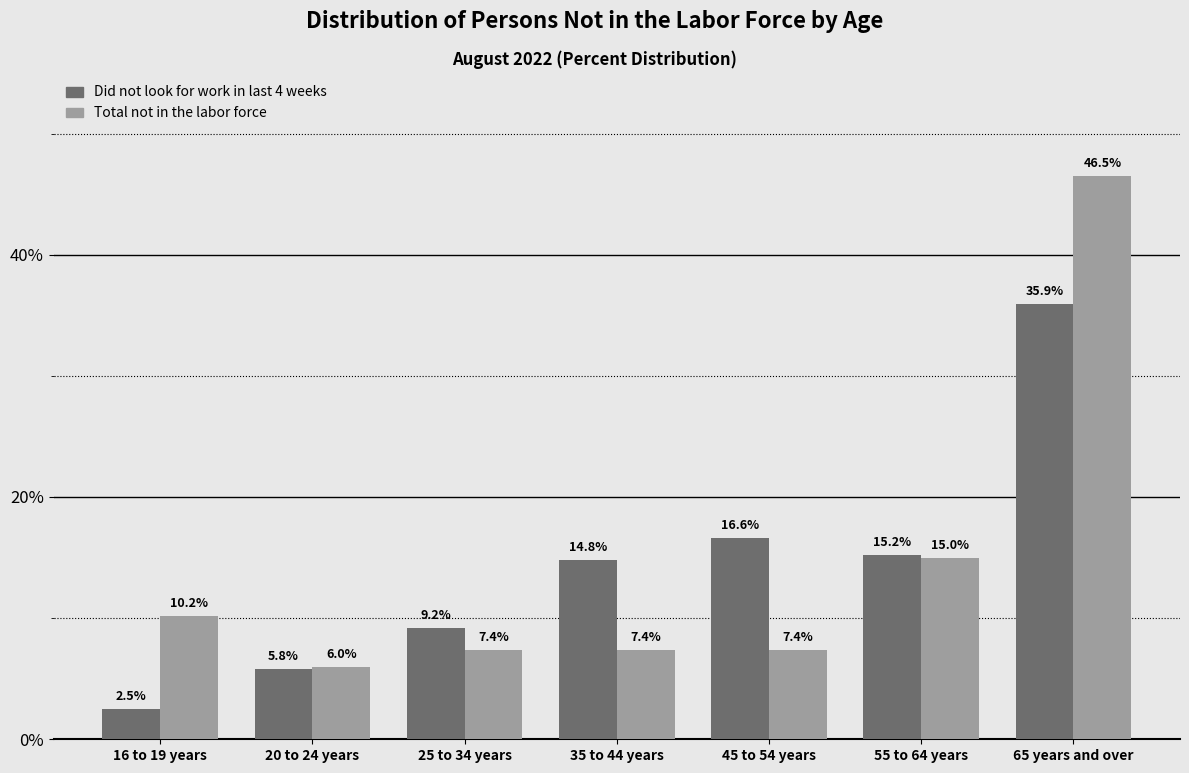

Which category has the lowest value across all series?

16 to 19 years